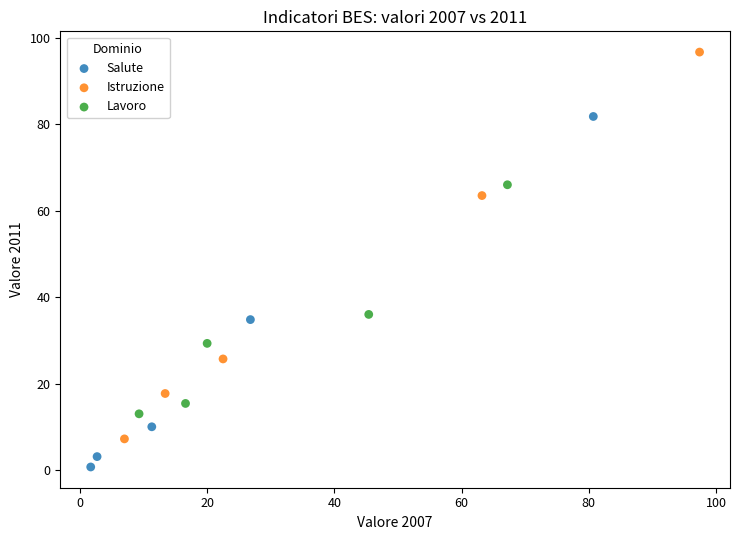

Which series has the largest Y range (max minus min)?

Istruzione